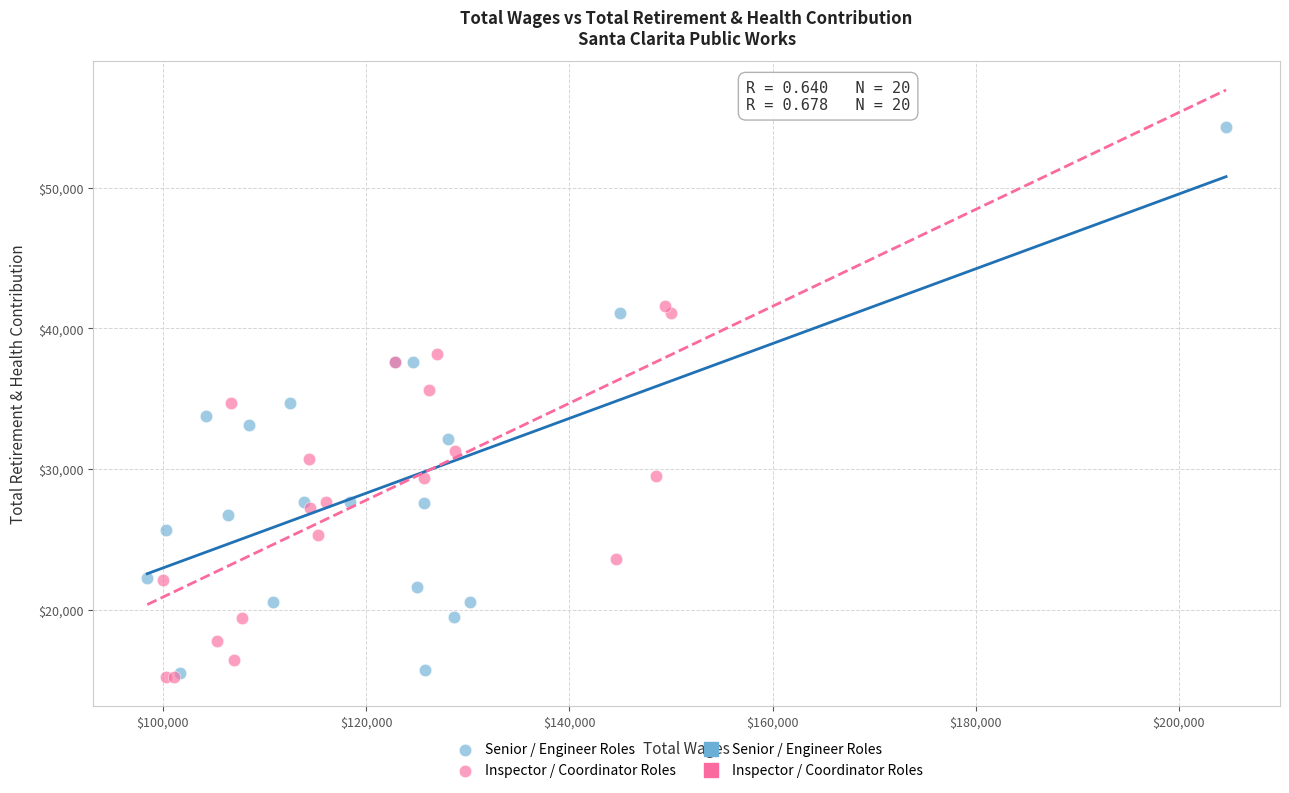

Which series contains the highest Y value?

Senior / Engineer Roles